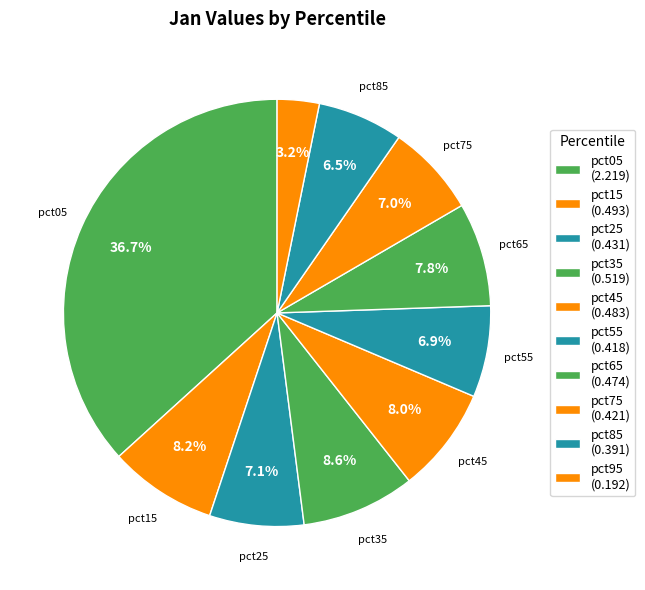

Combined, do pct45 and pct35 account for over 50%?

No